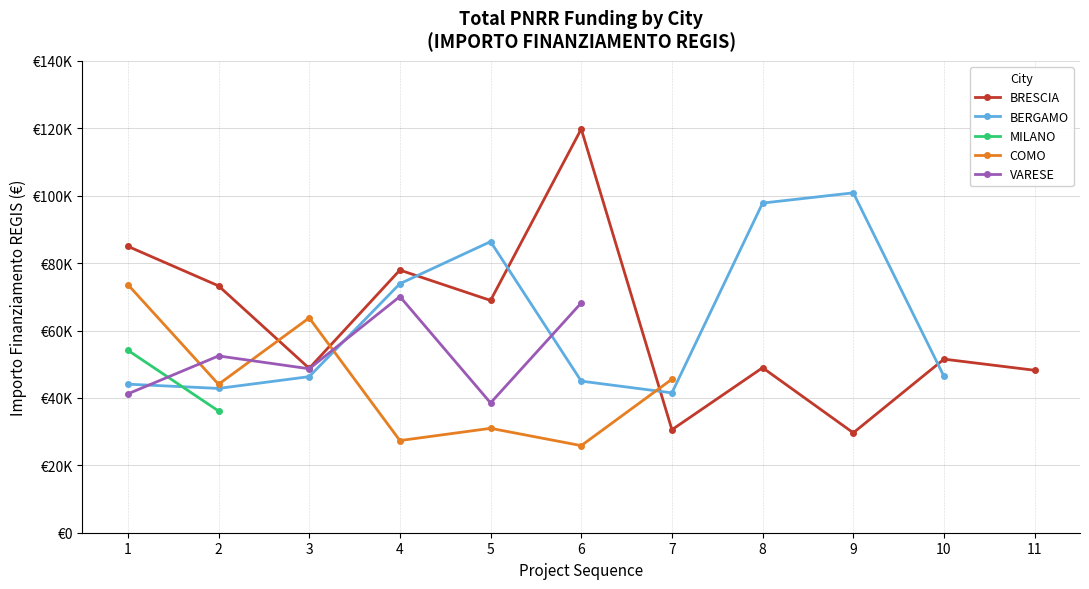

Is the value of BERGAMO at 1 greater than the value of MILANO at 2?

Yes